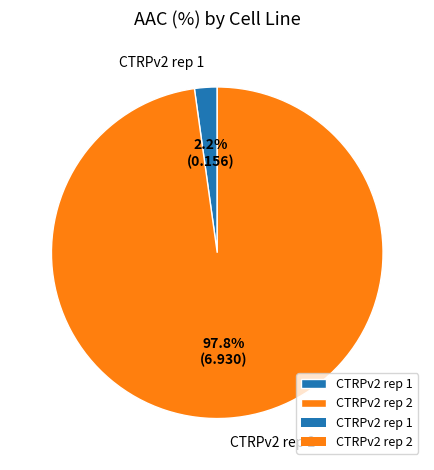

What percentage is the CTRPv2 rep 1 slice, to the nearest percent?

2%